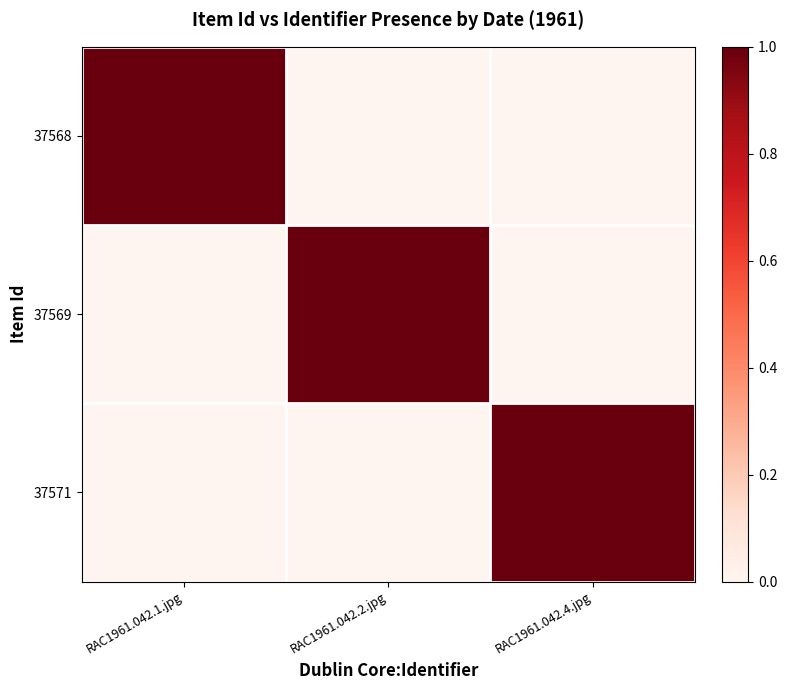

Between RAC1961.042.4.jpg and RAC1961.042.2.jpg, which is larger?

RAC1961.042.4.jpg